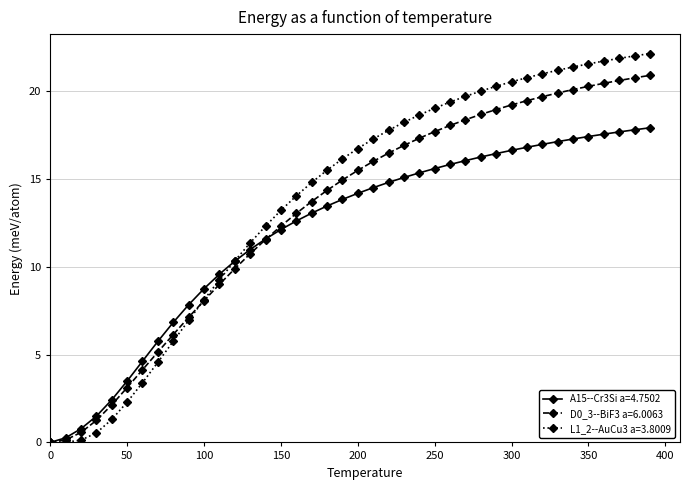

How many data points does each series have?

40